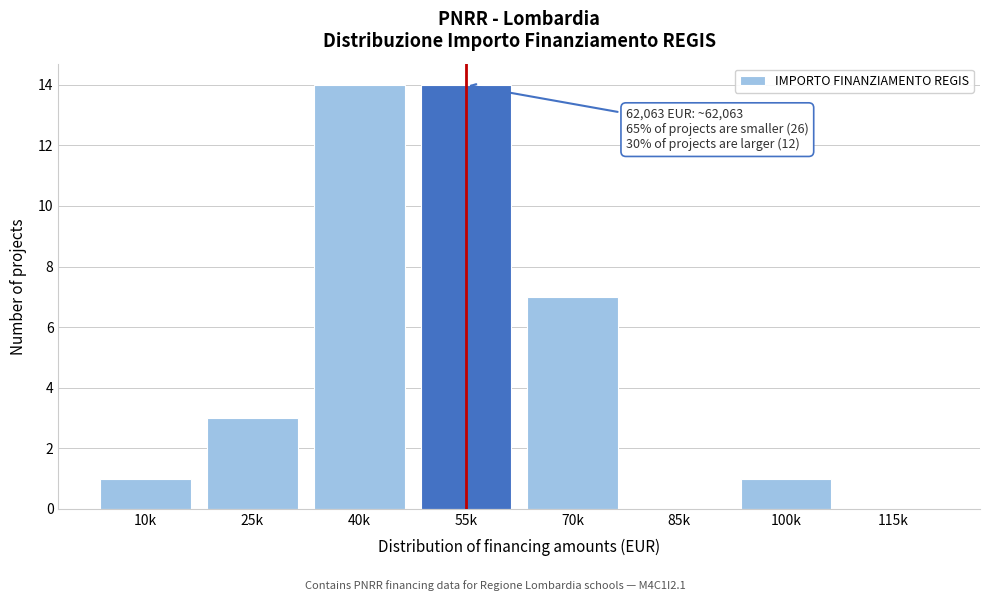

Reading left to right, list all the values displayed in this chart.

10k=1	25k=3	40k=14	55k=14	70k=7	85k=0	100k=1	115k=0